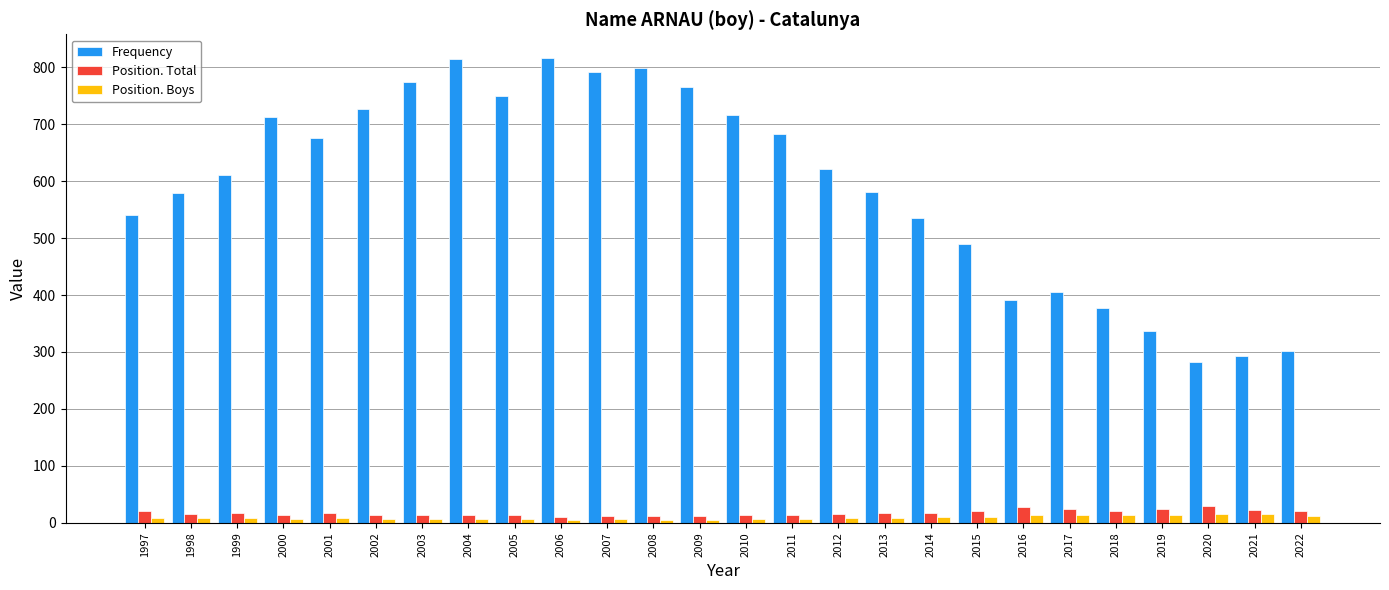

Between 1997 and 2004, which series saw the biggest shift?

Frequency